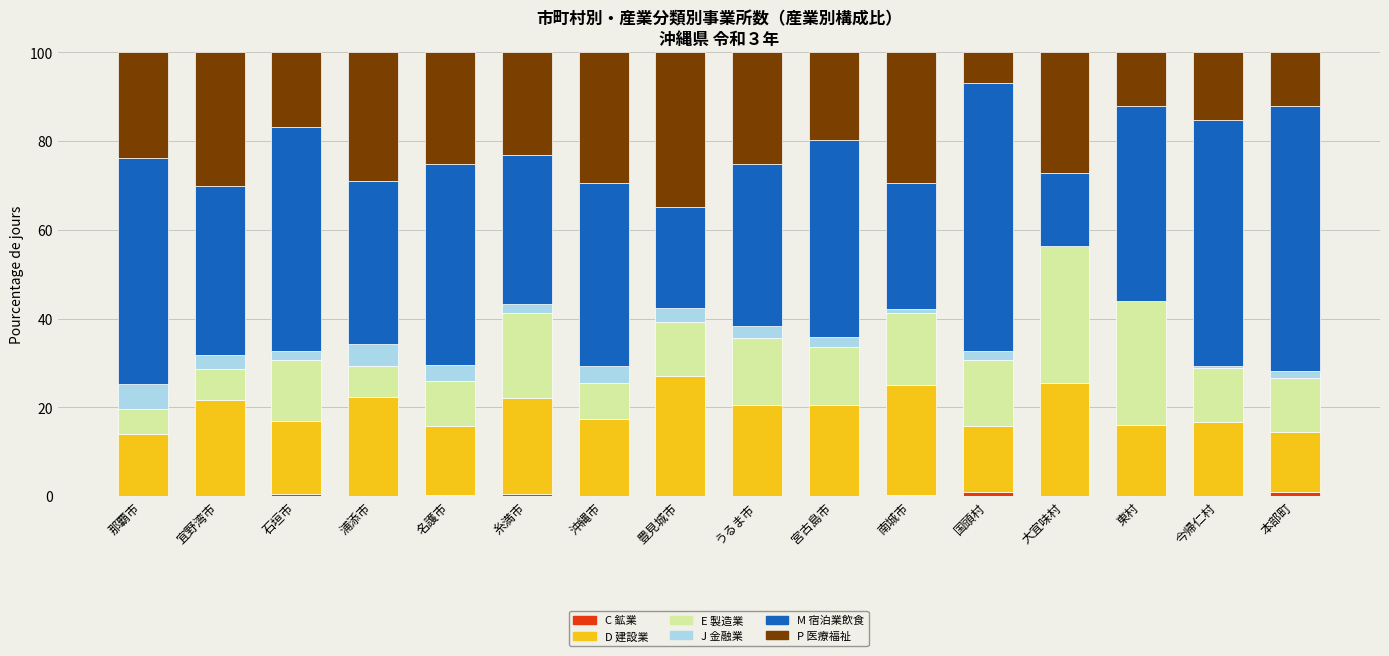

What is the total value across all series at 豊見城市?

100.0